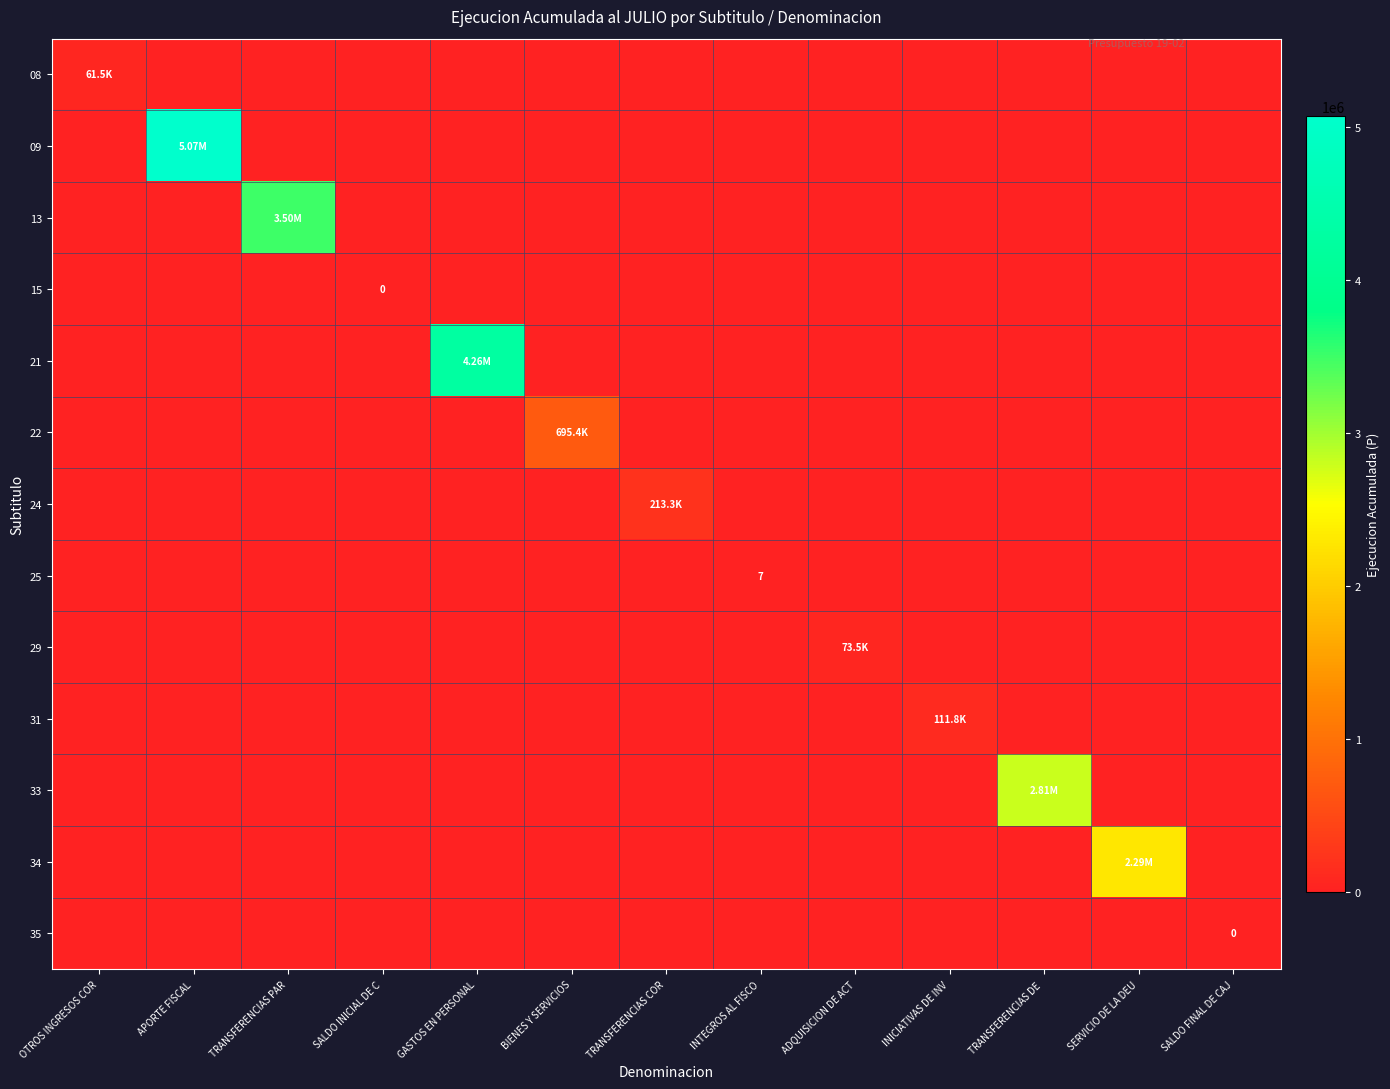

What is the difference between the maximum and minimum values in the 08 series?

61500